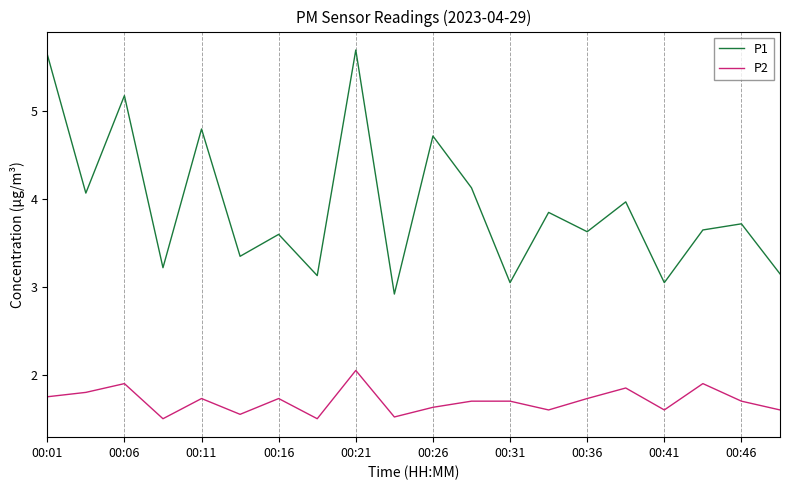

List the series in order of their peak value, lowest first.

P2, P1